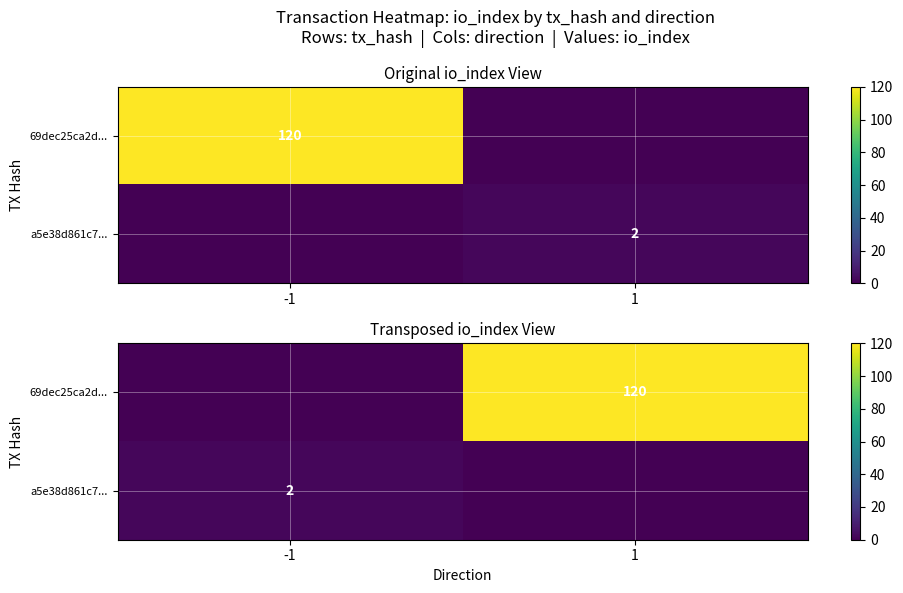

Rank the series by their maximum value, from lowest to highest.

a5e38d861c7..., 69dec25ca2d...